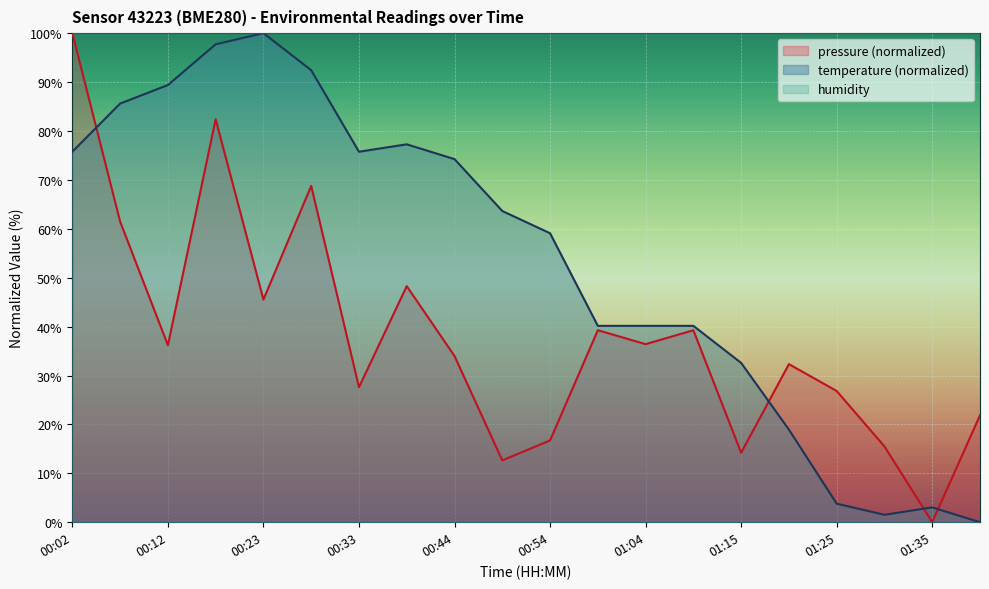

Which series has the widest spread of values?

pressure